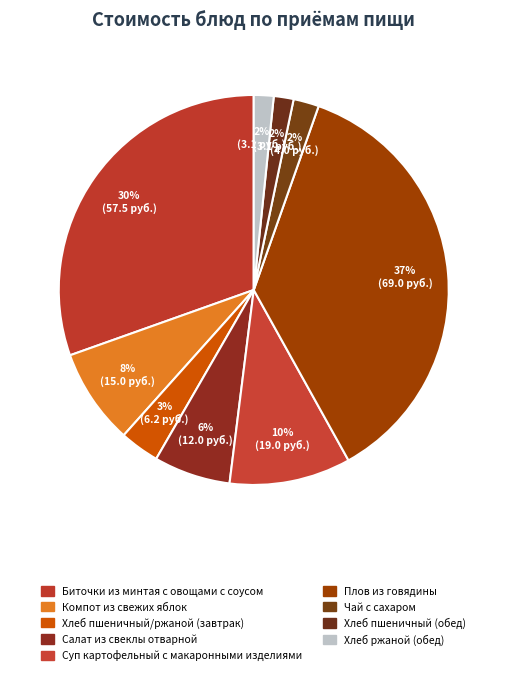

How many segments does this pie chart have?

9